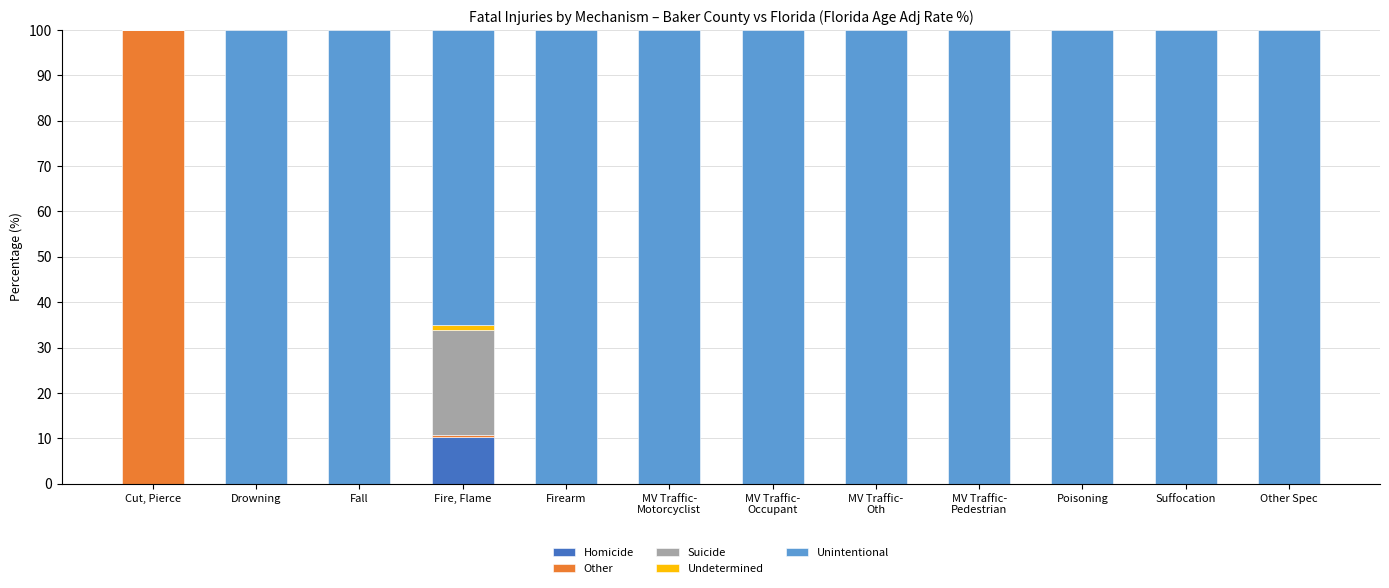

How many series are shown in this chart?

5